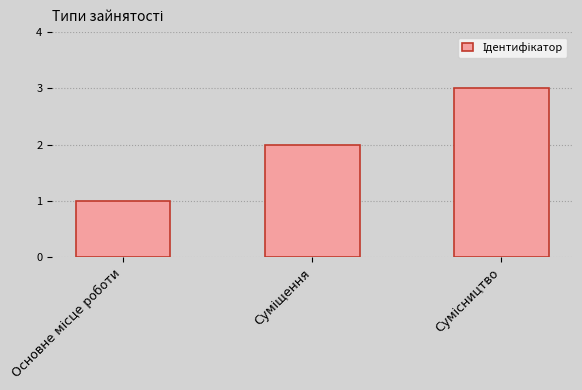

What is the maximum value shown in the chart?

3